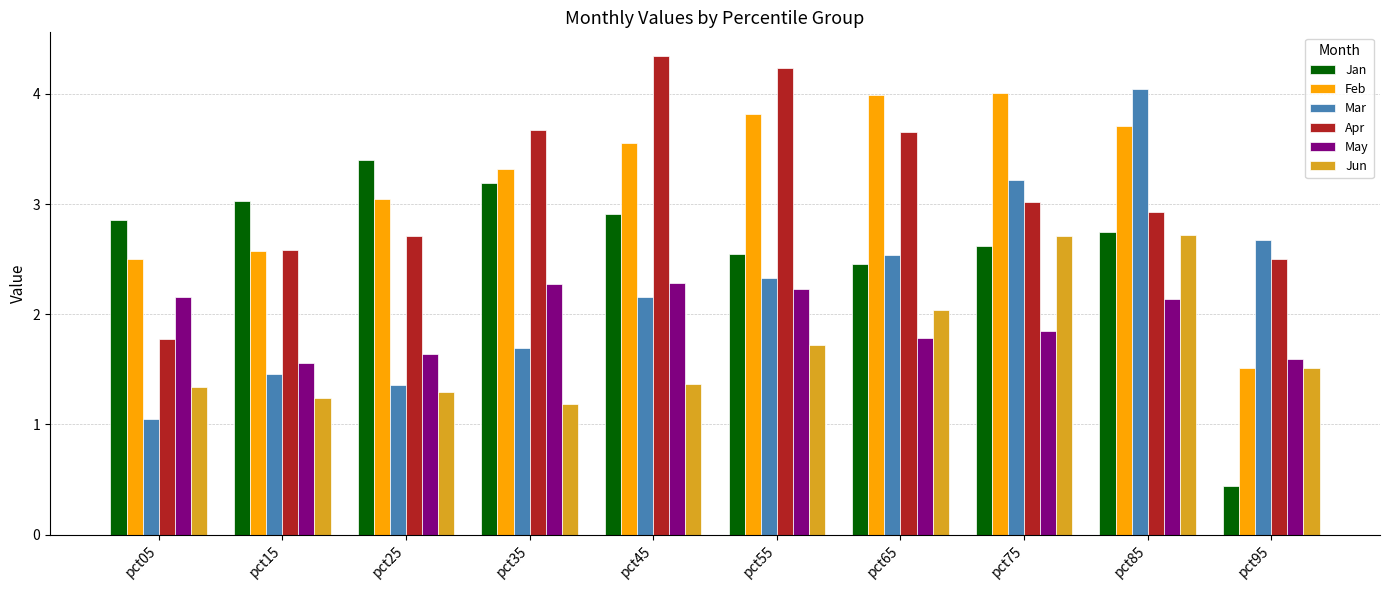

What is the value of the Jun bar at the 2nd from the left?

1.2